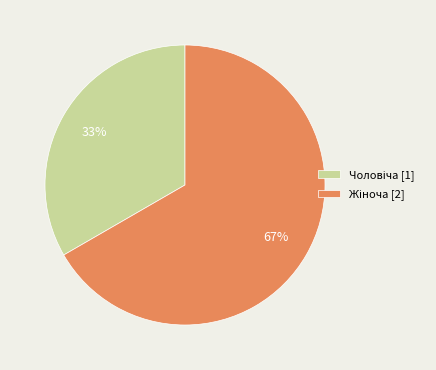

To the nearest percent, what is the average slice percentage?

50%